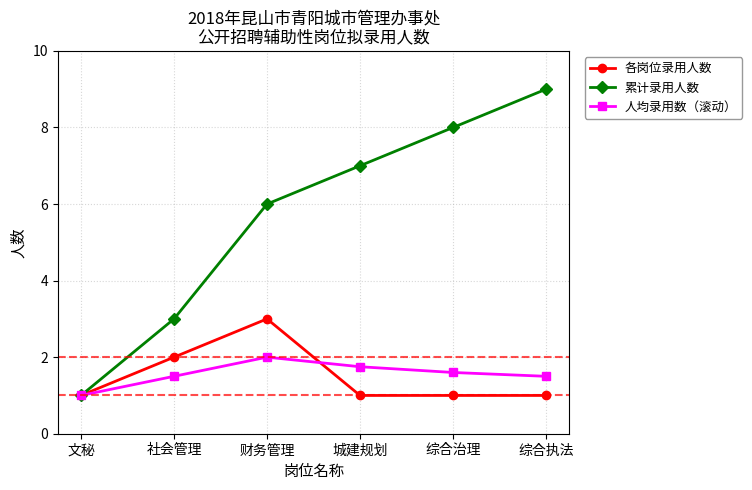

True or false: 累计录用人数 has a value of 5.2 at 综合治理.

False